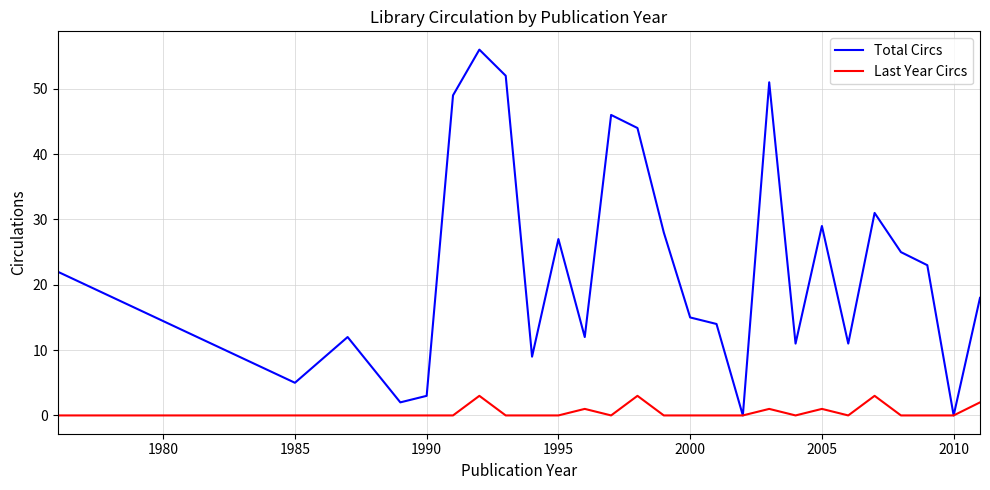

True or false: Total Circs has more than 0 interior local peaks.

True